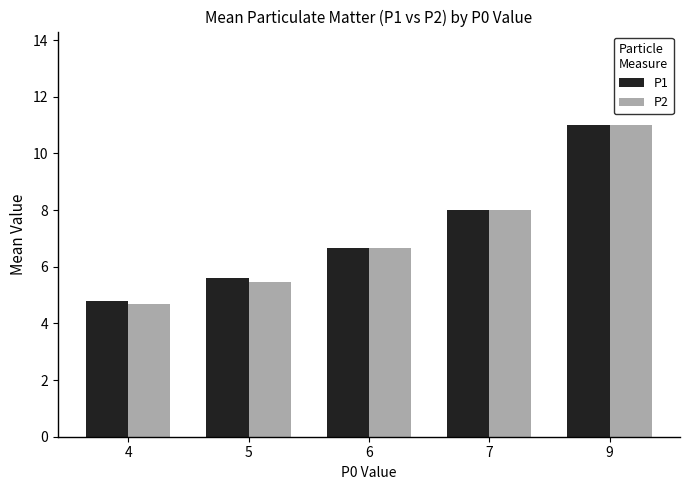

The value of P2 at 9 is 6.3. True or false?

False